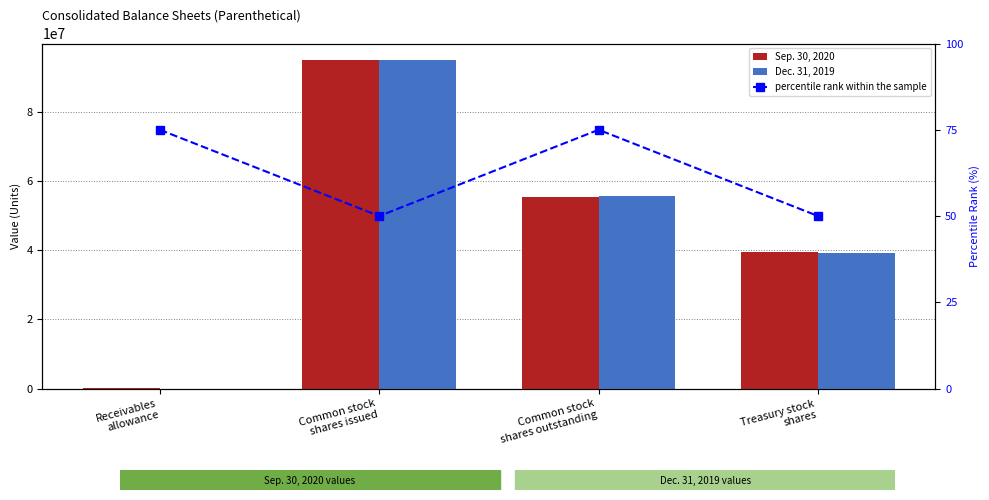

What is the label of the 2nd bar from the left?

Common stock
shares issued